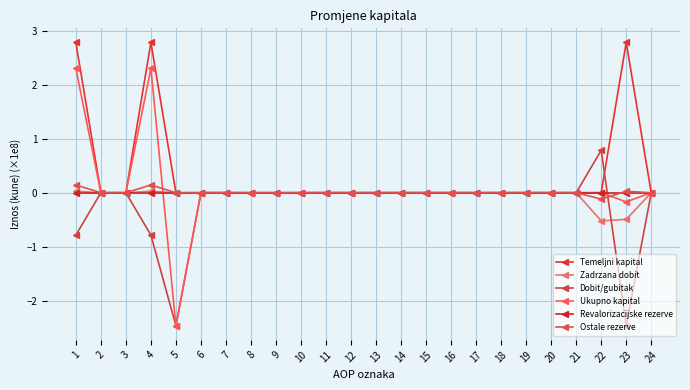

True or false: Zadrzana dobit has more than 1 interior local peaks.

False